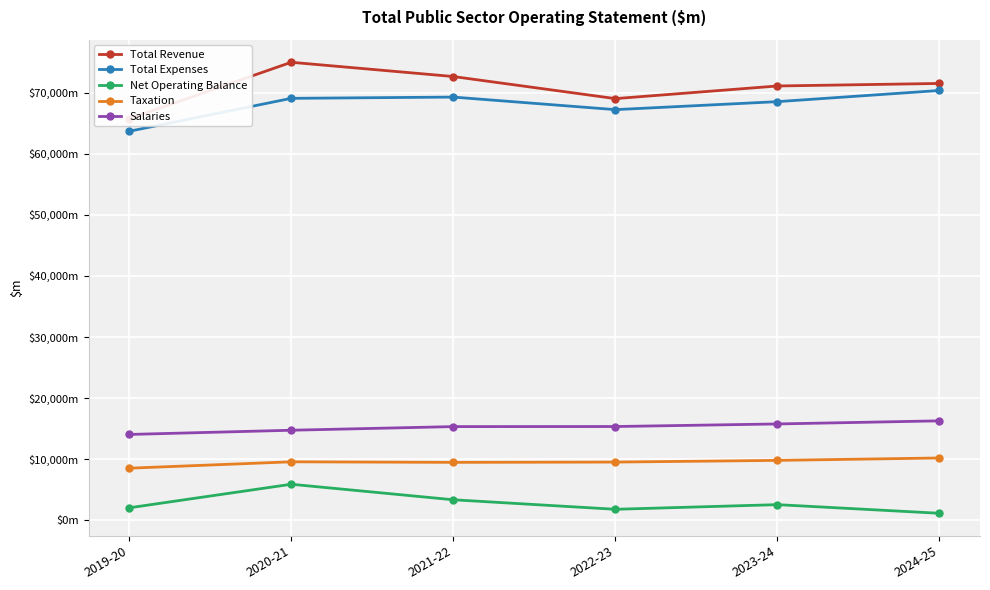

True or false: Total Expenses and Salaries cross at least once.

False